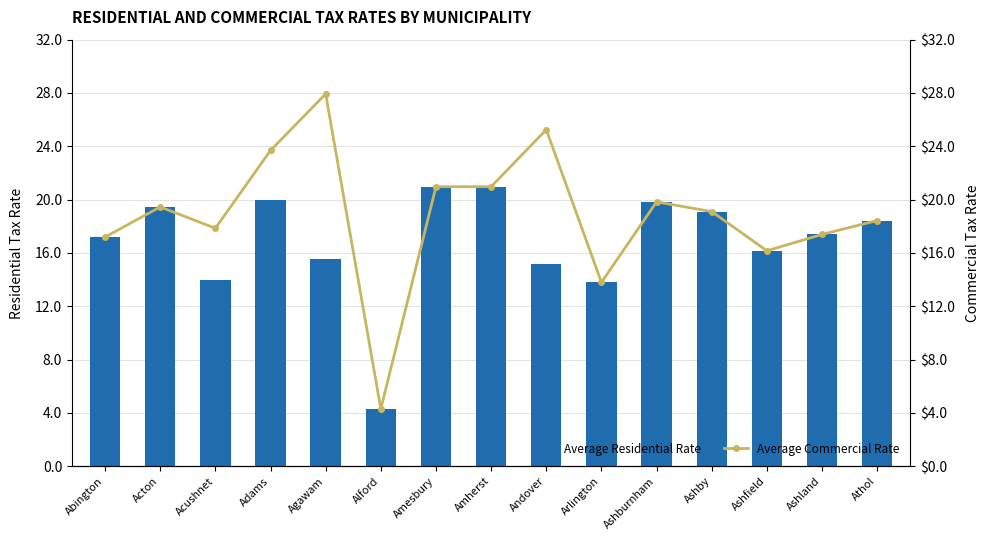

Are the bars horizontal?

No